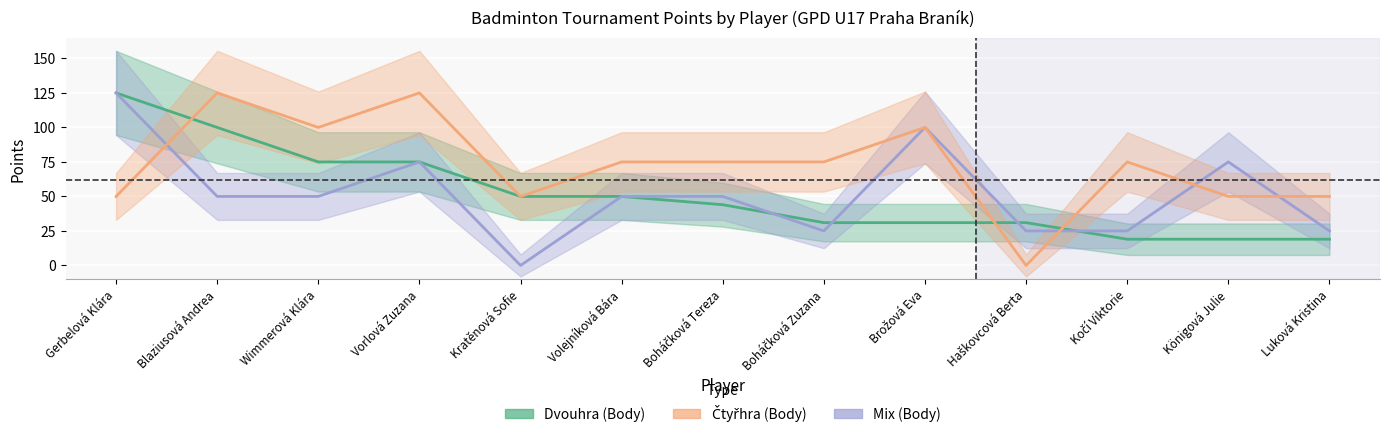

How many categories are shown in the chart?

13